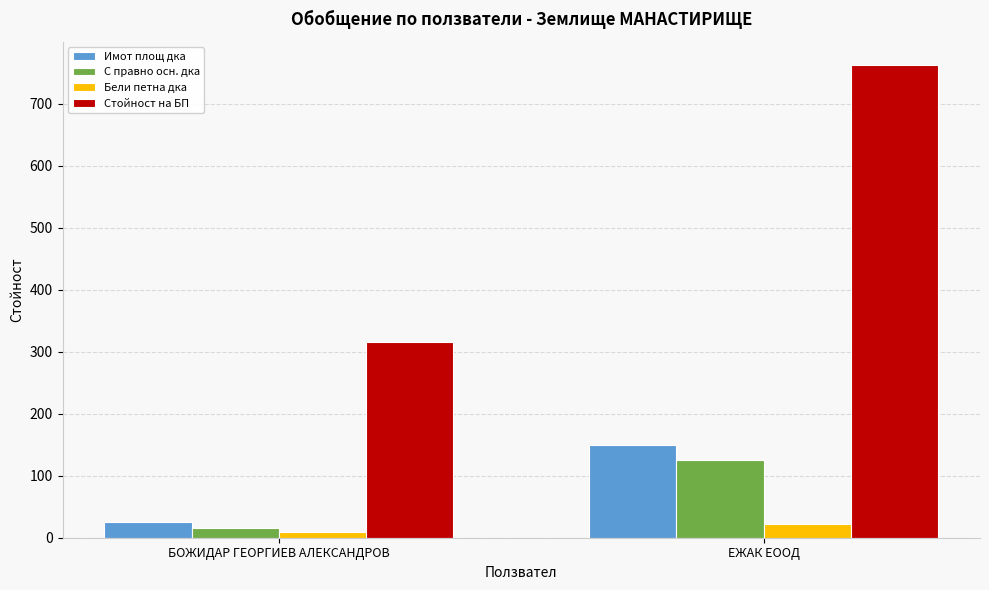

Rank the series by their maximum value, from highest to lowest.

Стойност на БП, Имот площ дка, С правно осн. дка, Бели петна дка